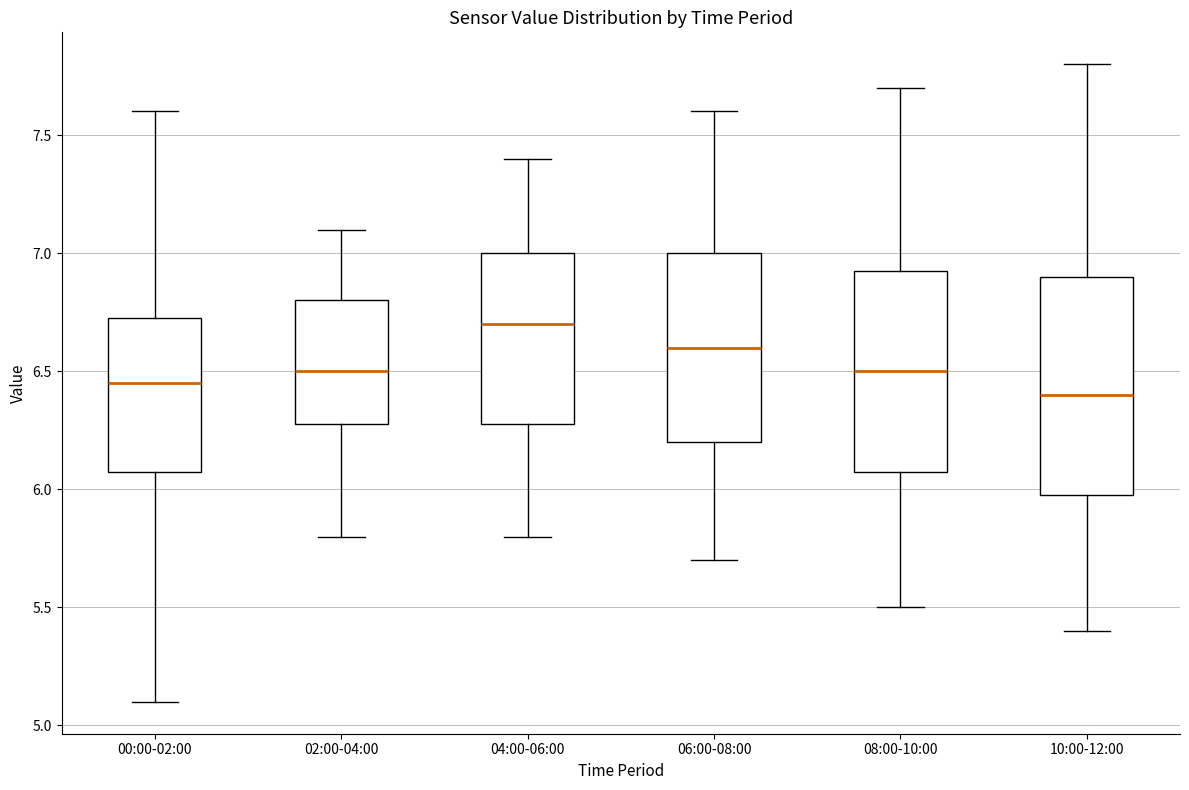

Where is the lower edge of the box for 08:00-10:00 on the y-axis? The values are not printed on the chart, so give them approximately, as read against the axis.

6.10